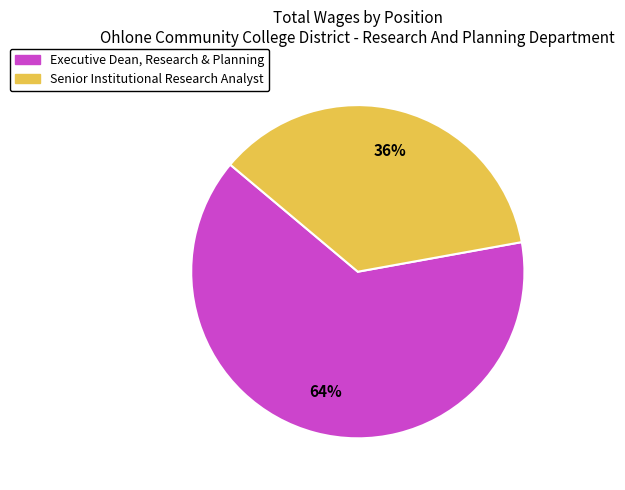

Which category has the biggest portion of the pie?

Executive Dean, Research & Planning